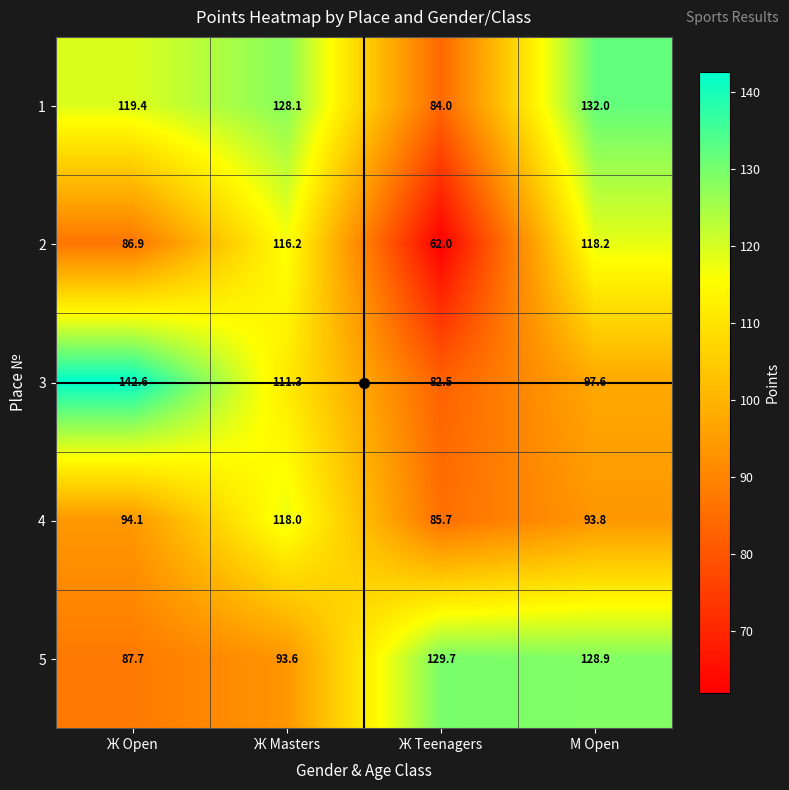

List the labels in order of 3 value, smallest first.

Ж Teenagers, М Open, Ж Masters, Ж Open